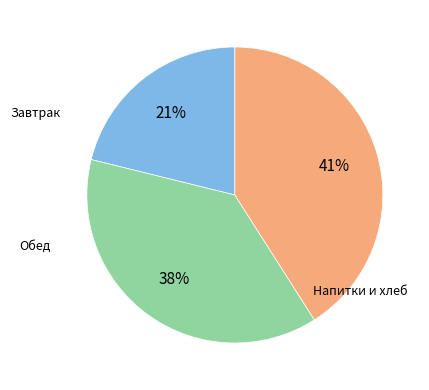

Is there any slice that represents more than half of the pie?

No